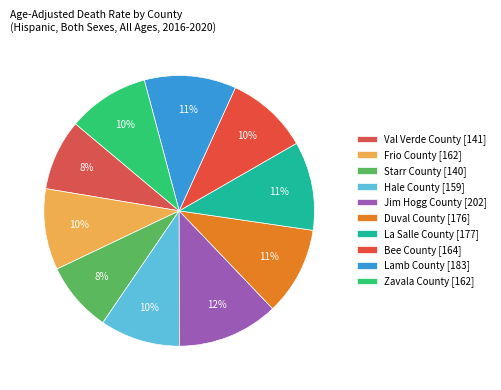

Which category has the smallest portion of the pie?

Starr County